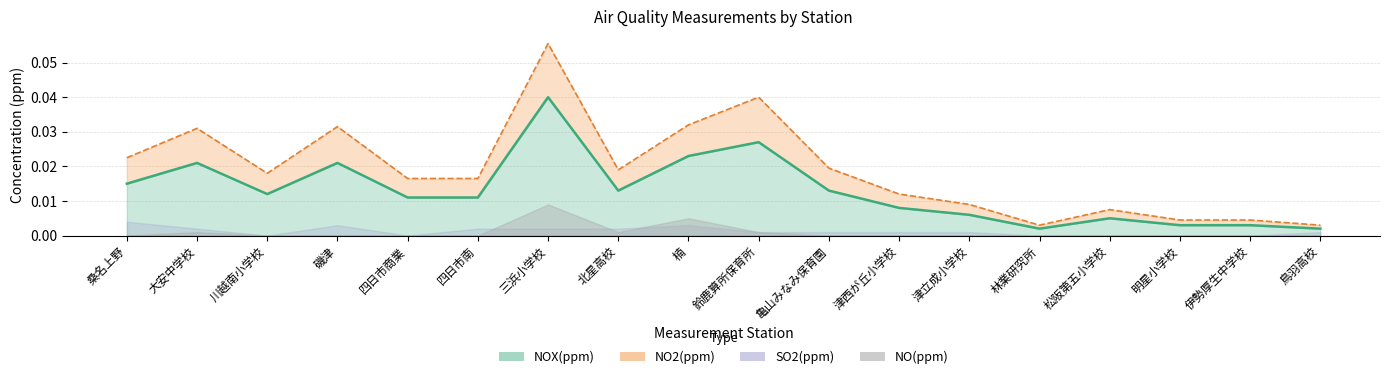

How many lines are shown in the chart?

2